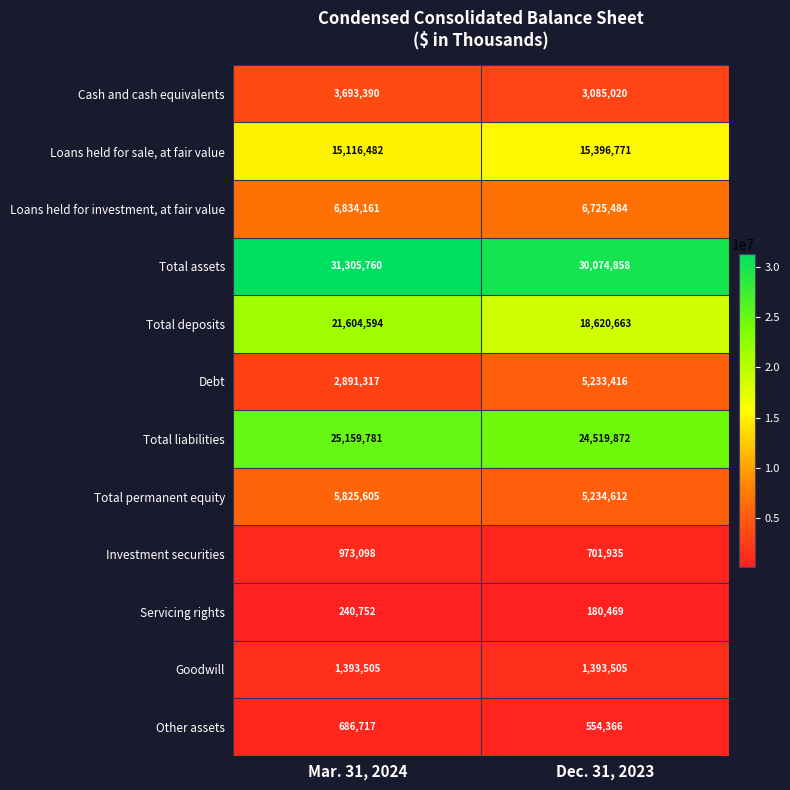

Reading left to right, what are all the values shown in this chart?

Cash and cash equivalents: Mar. 31, 2024=3693390	Dec. 31, 2023=3085020
Loans held for sale, at fair value: Mar. 31, 2024=15116482	Dec. 31, 2023=15396771
Loans held for investment, at fair value: Mar. 31, 2024=6834161	Dec. 31, 2023=6725484
Total assets: Mar. 31, 2024=31305760	Dec. 31, 2023=30074858
Total deposits: Mar. 31, 2024=21604594	Dec. 31, 2023=18620663
Debt: Mar. 31, 2024=2891317	Dec. 31, 2023=5233416
Total liabilities: Mar. 31, 2024=25159781	Dec. 31, 2023=24519872
Total permanent equity: Mar. 31, 2024=5825605	Dec. 31, 2023=5234612
Investment securities: Mar. 31, 2024=973098	Dec. 31, 2023=701935
Servicing rights: Mar. 31, 2024=240752	Dec. 31, 2023=180469
Goodwill: Mar. 31, 2024=1393505	Dec. 31, 2023=1393505
Other assets: Mar. 31, 2024=686717	Dec. 31, 2023=554366